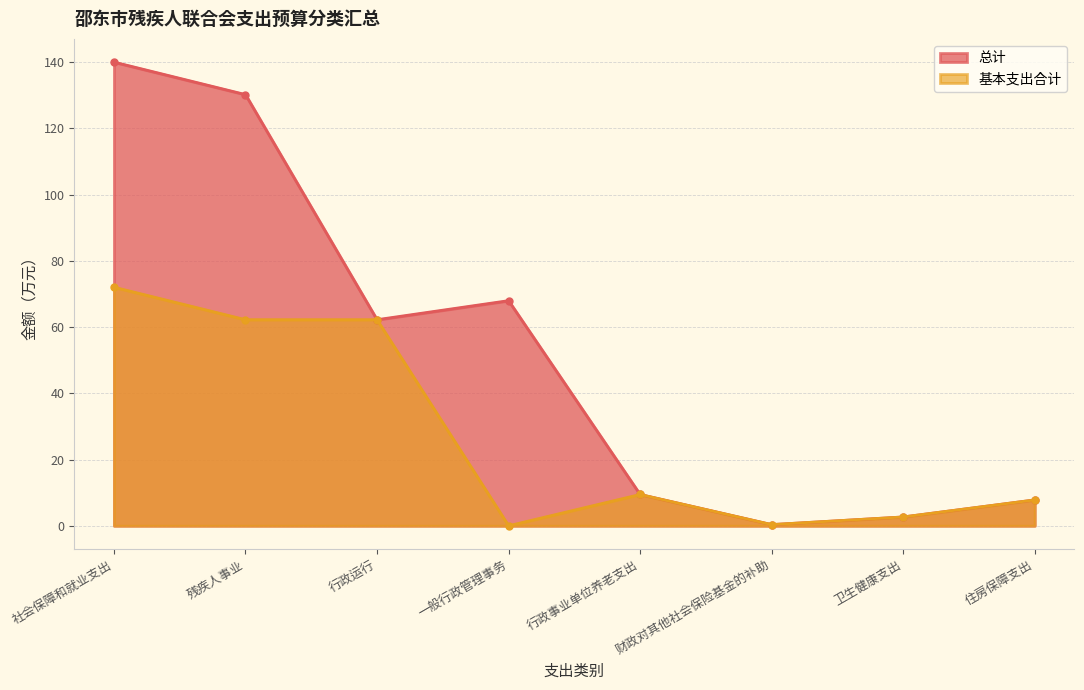

What is the difference between the second highest and second lowest values in the 基本支出合计 series?

61.9